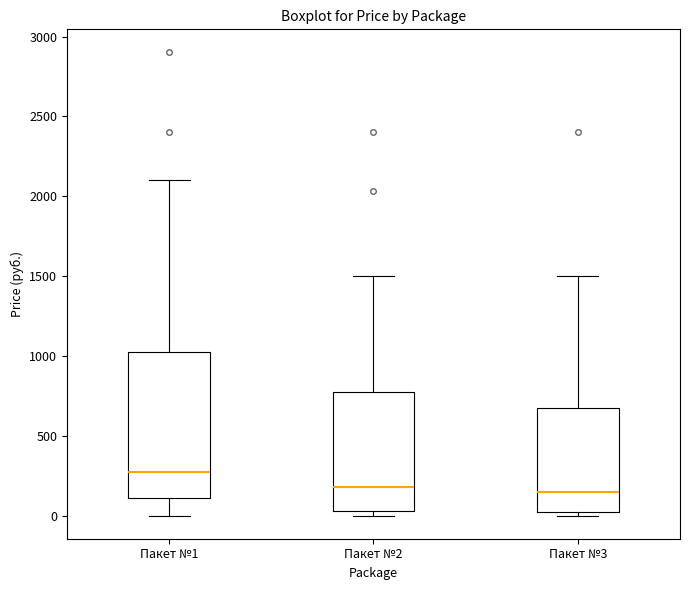

Where is the upper edge of the box for Пакет №2 on the y-axis? The values are not printed on the chart, so give them approximately, as read against the axis.

800